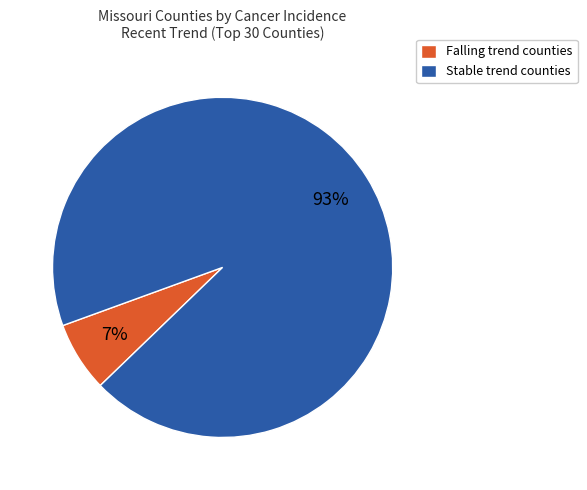

To the nearest percent, what is the average slice percentage?

50%